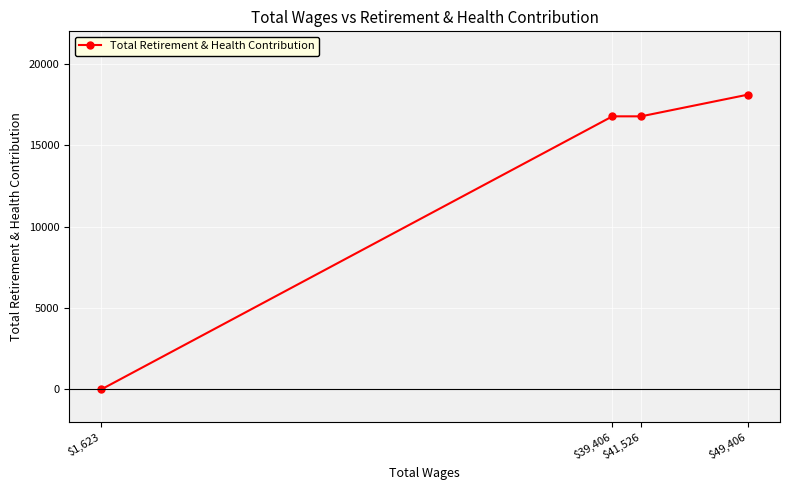

How many values are above zero?

3